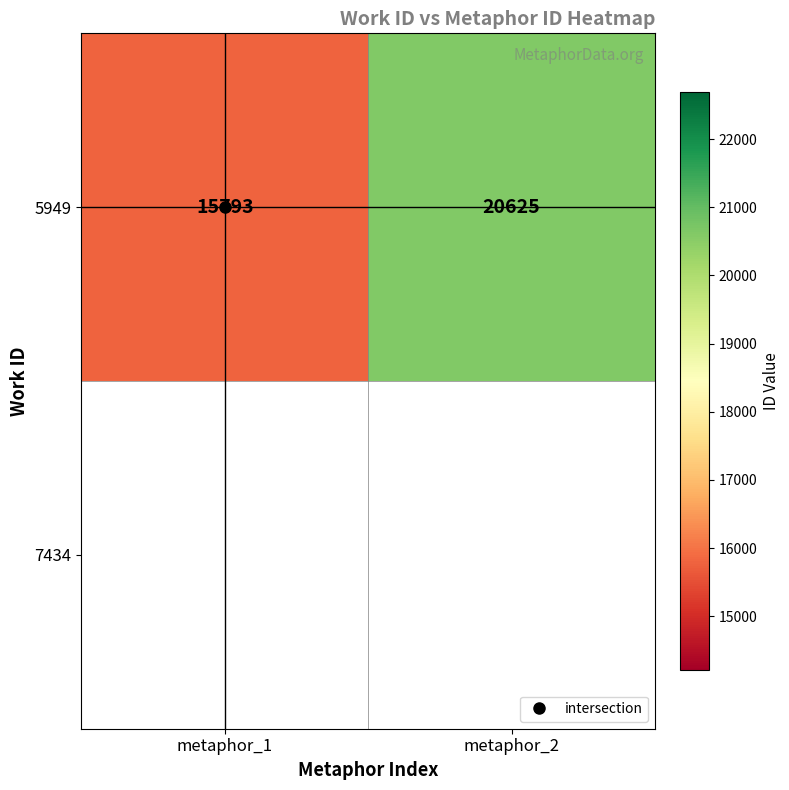

What is the difference between the maximum and minimum values?

4832